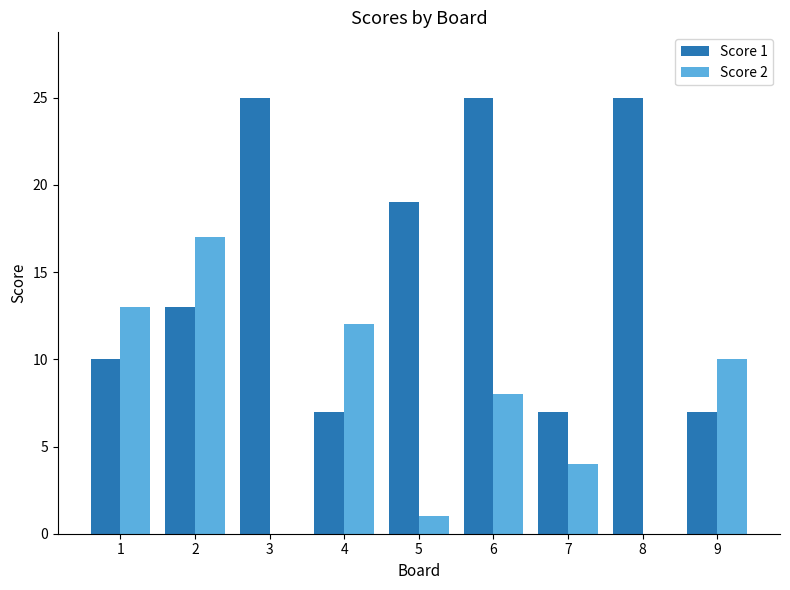

How many groups of bars are there?

9